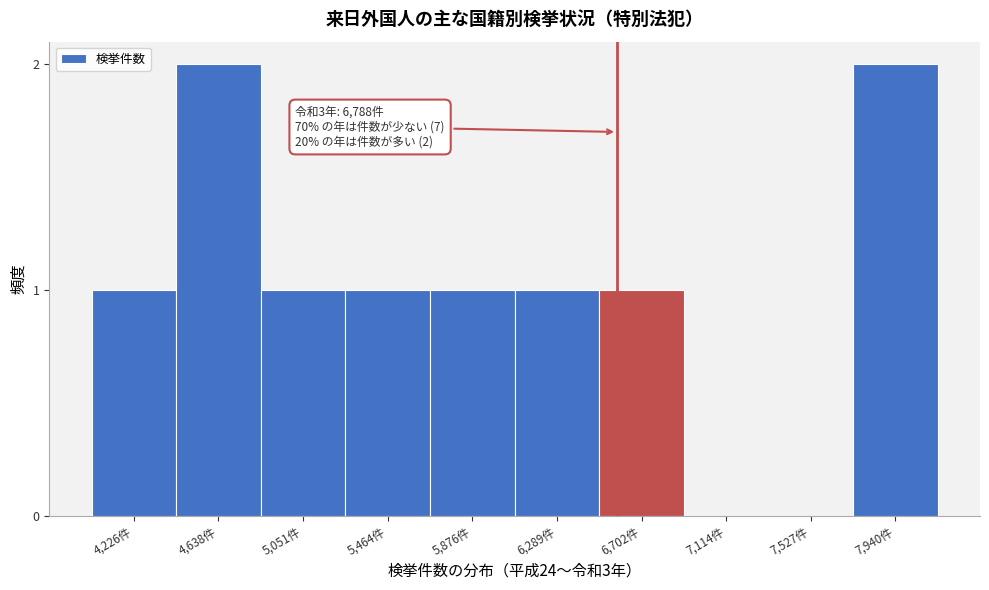

Reading left to right, extract all data points from this chart.

4,226件=1	4,638件=2	5,051件=1	5,464件=1	5,876件=1	6,289件=1	6,702件=1	7,114件=0	7,527件=0	7,940件=2